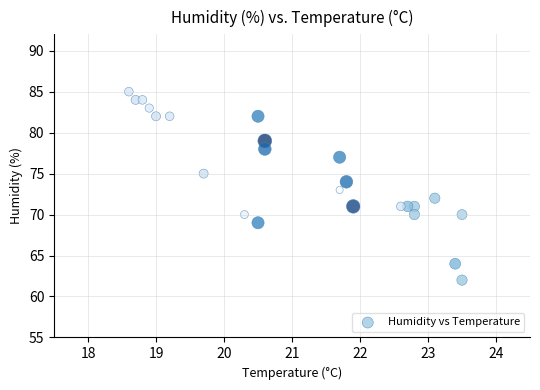

What is the range of Y values (max minus min)?

23